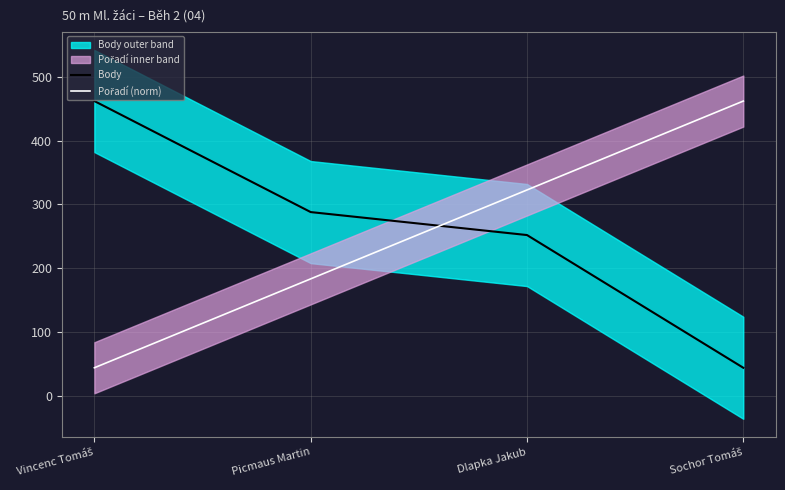

What is the approximate value of Body at Dlapka Jakub?

252.0